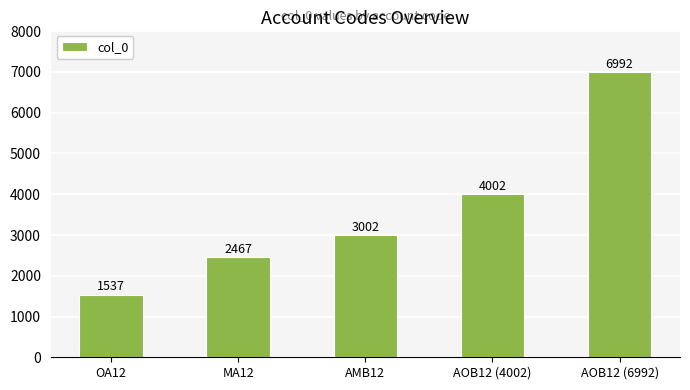

Are the bars grouped side by side (vs. stacked)?

No